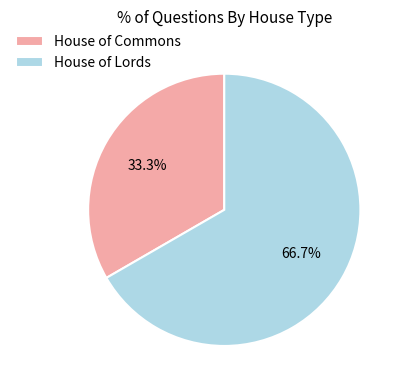

How many slices are in this pie chart?

2